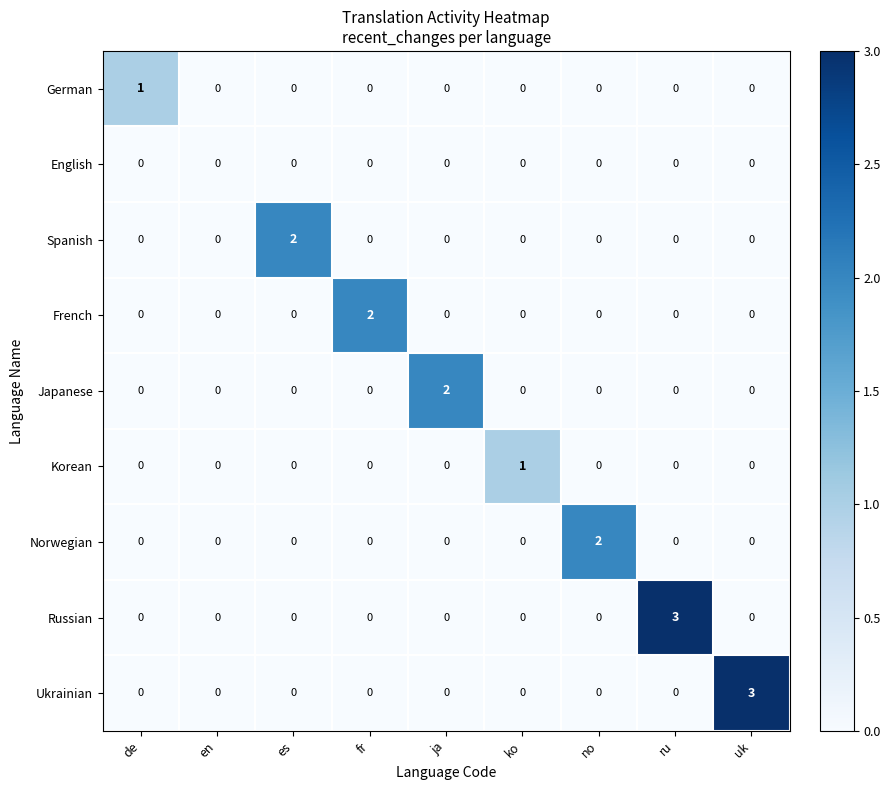

The French series shows -1 at no. True or false?

False